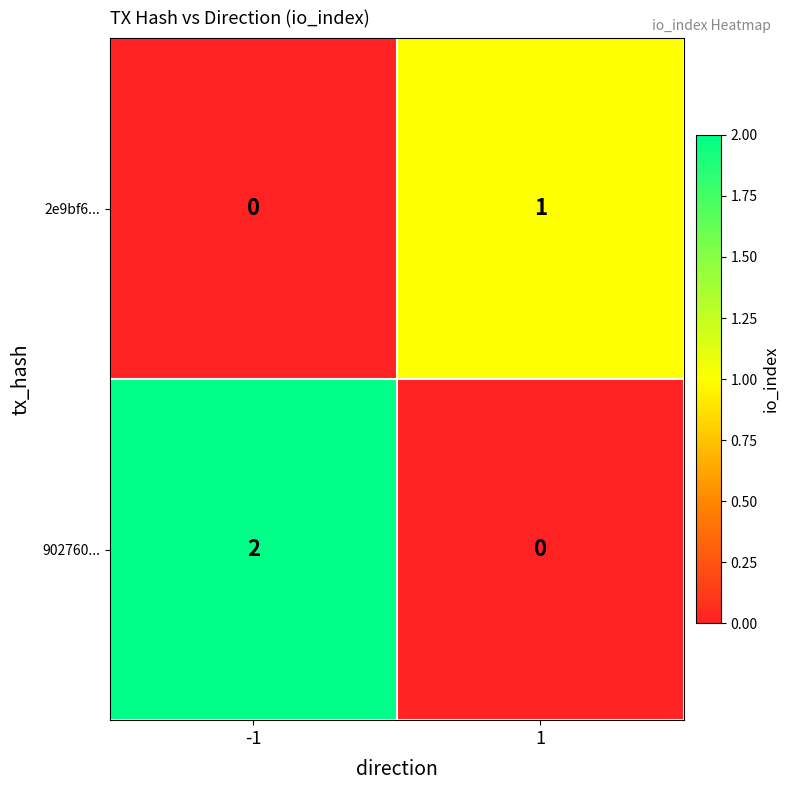

Which series has the largest range (max minus min)?

902760...